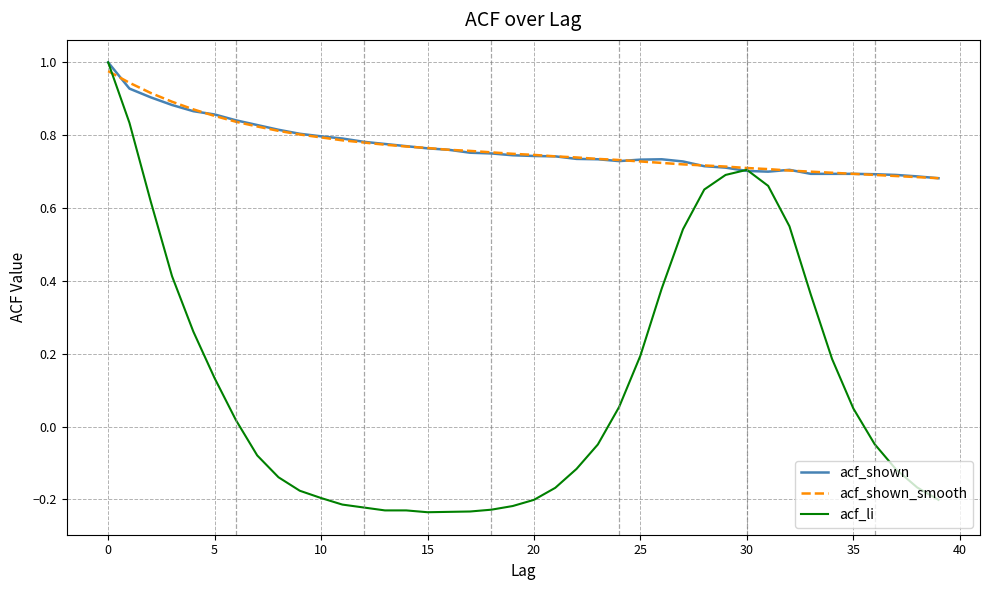

Which series has the widest spread of values?

acf_li